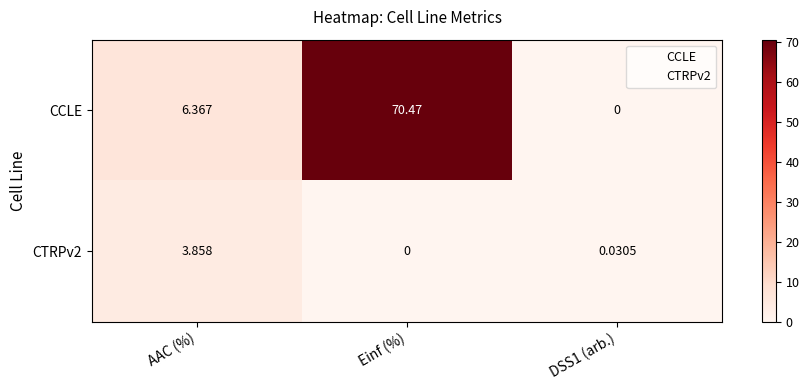

Where does the CCLE series first go above 6?

AAC (%)